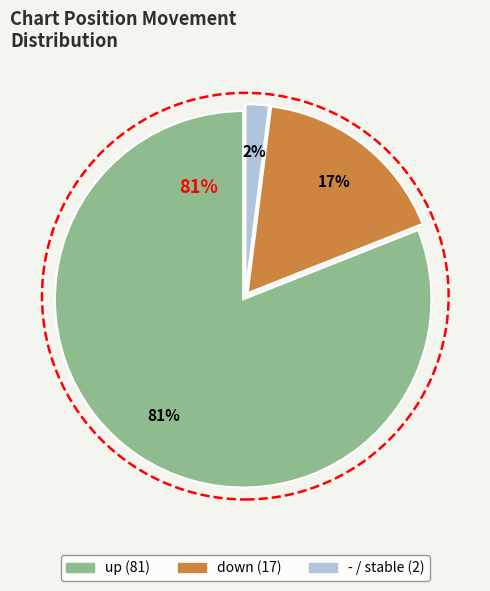

Count the number of slices in the pie.

3